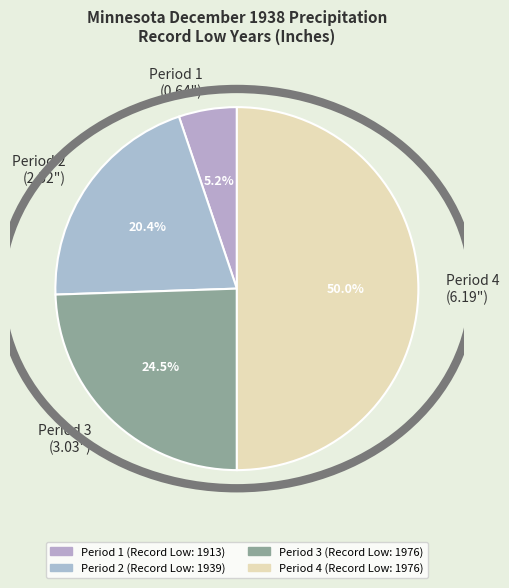

How many slices are in this pie chart?

4